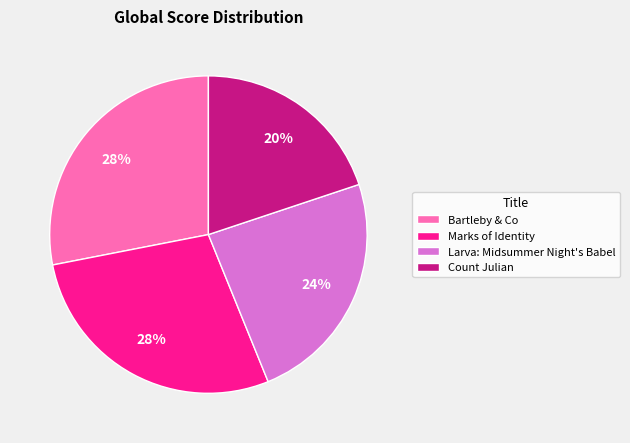

Between Larva: Midsummer Night's Babel and Bartleby & Co, which is larger?

Bartleby & Co